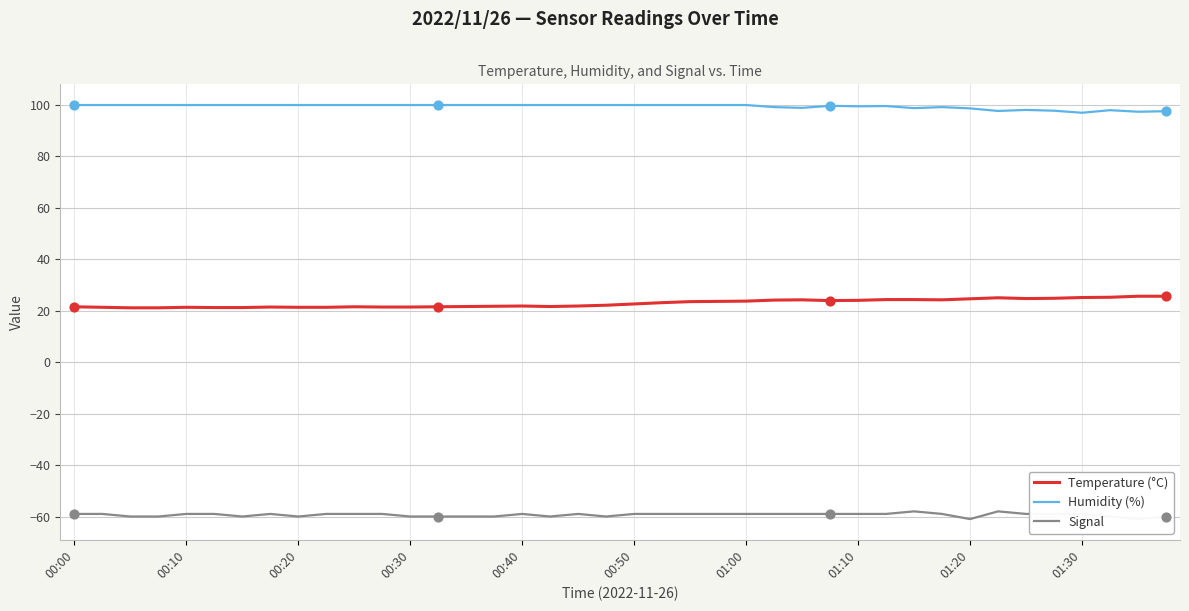

Which series has the widest spread of Y values?

Temperature (°C)